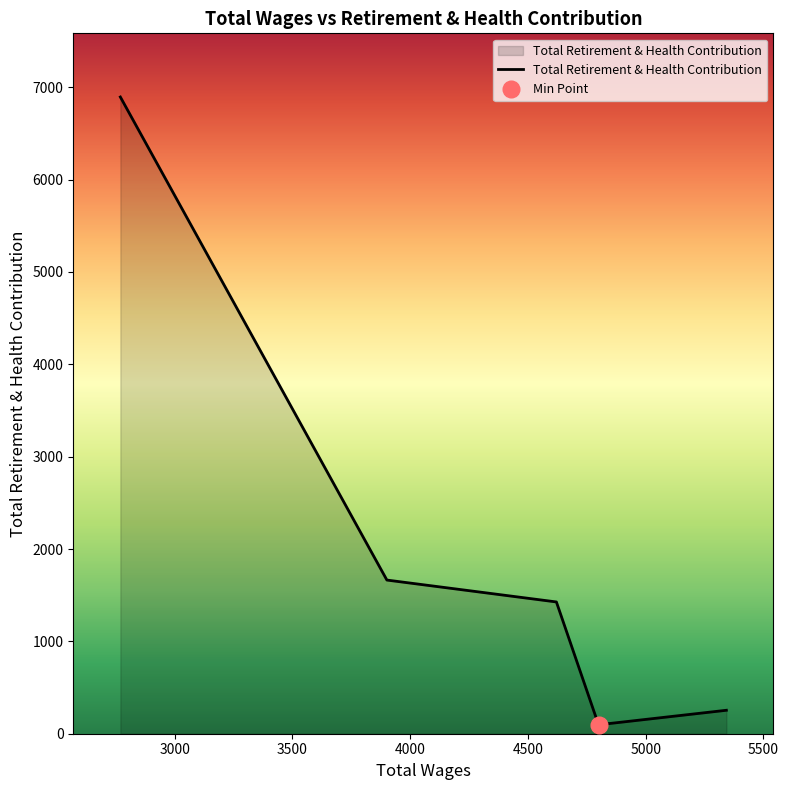

How many data points are less than 1427?

2